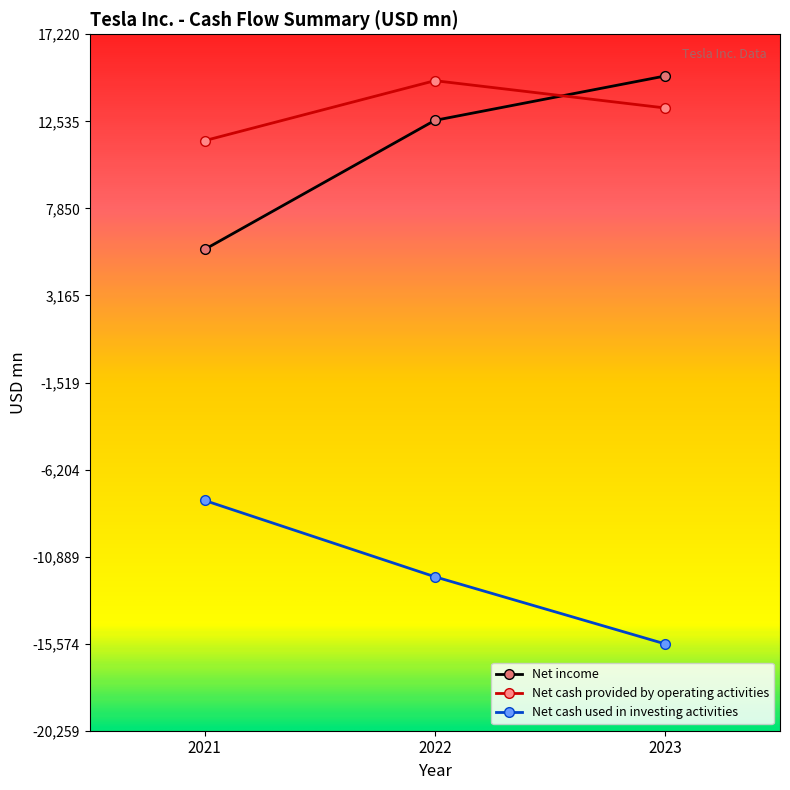

At which category is the sum across all series the highest?

2022